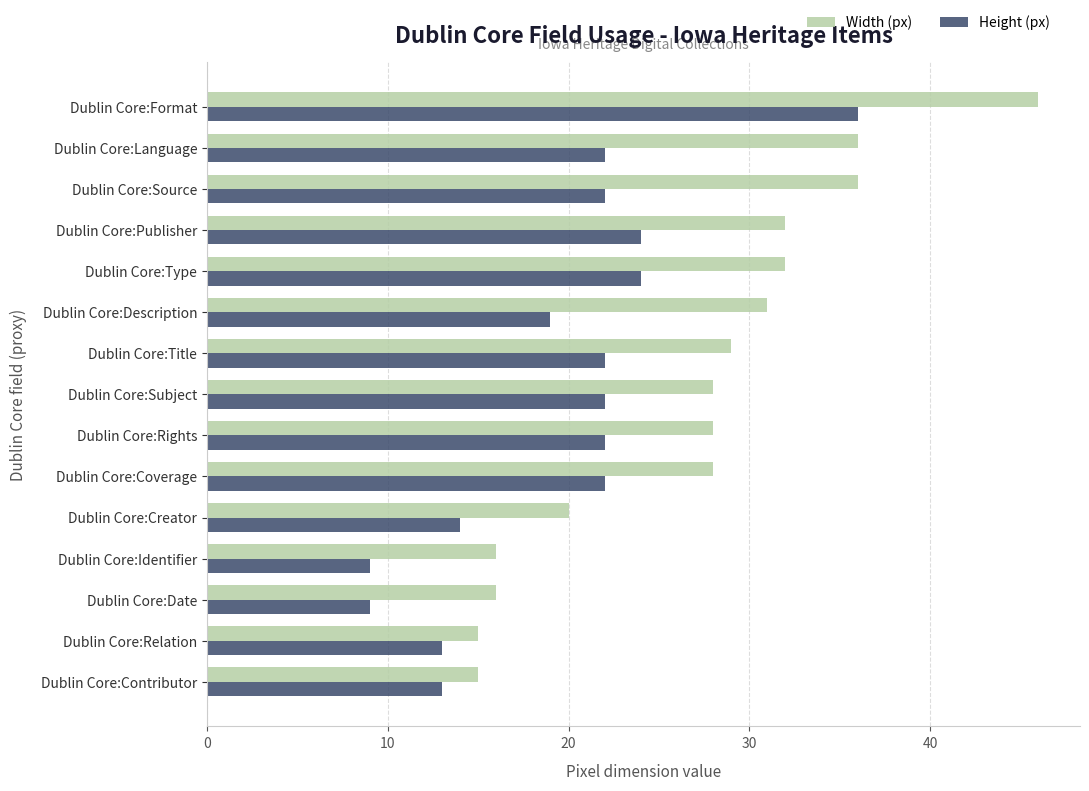

List the series in order of their overall mean, highest first.

Width (px), Height (px)